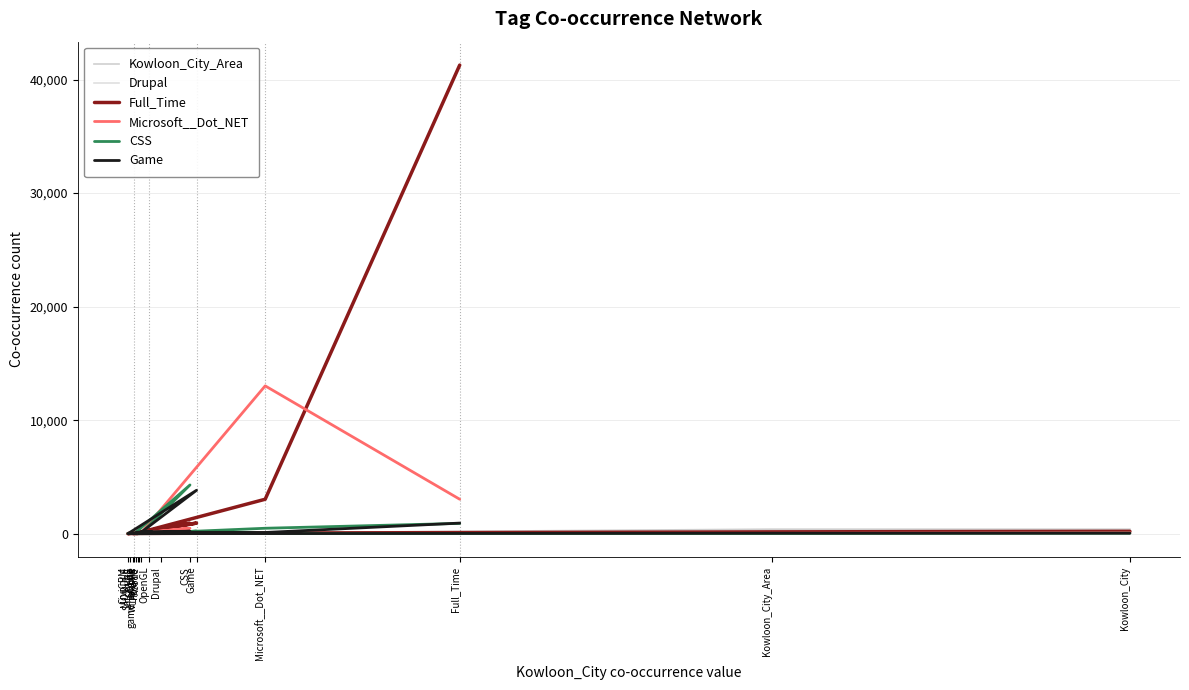

Where is the first local maximum for Full_Time?

Drupal